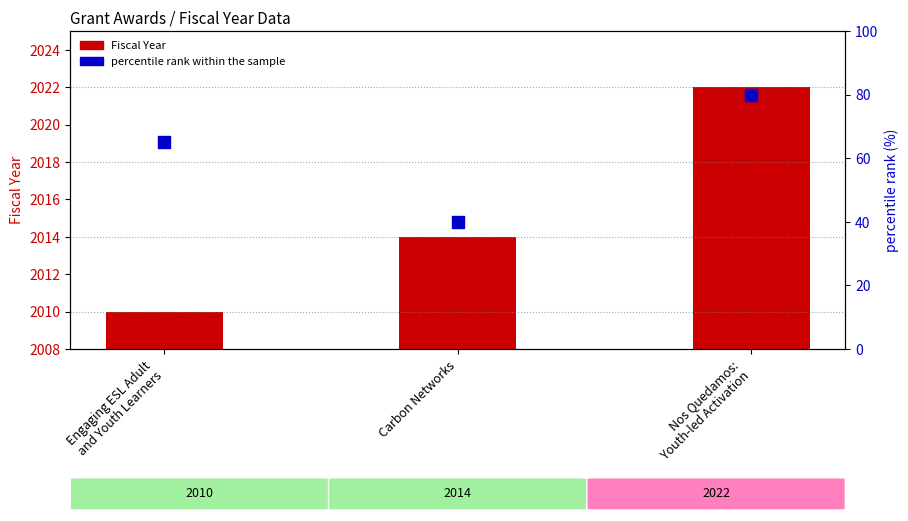

Which series has the largest total across all categories?

Fiscal Year